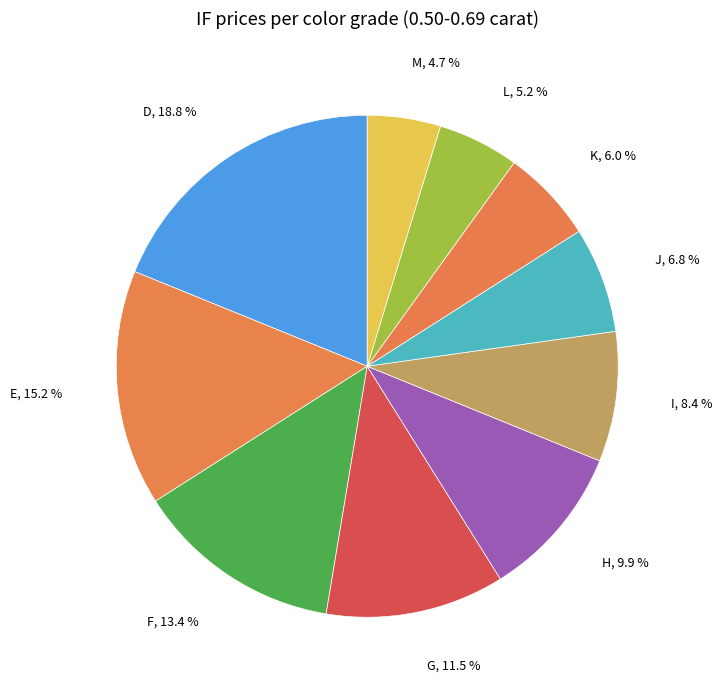

Approximately how many times larger is the value at D compared to L?

3.6